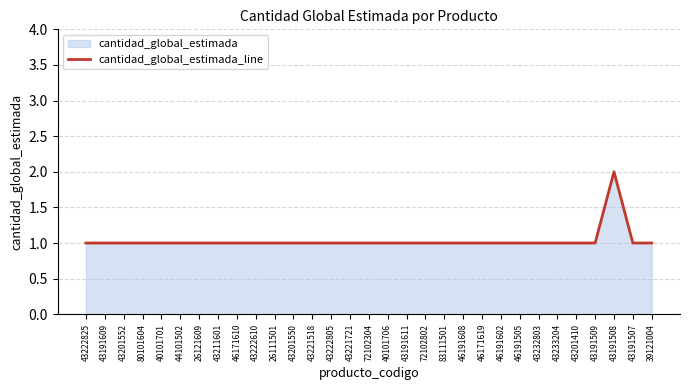

Count the number of data series in this chart.

1